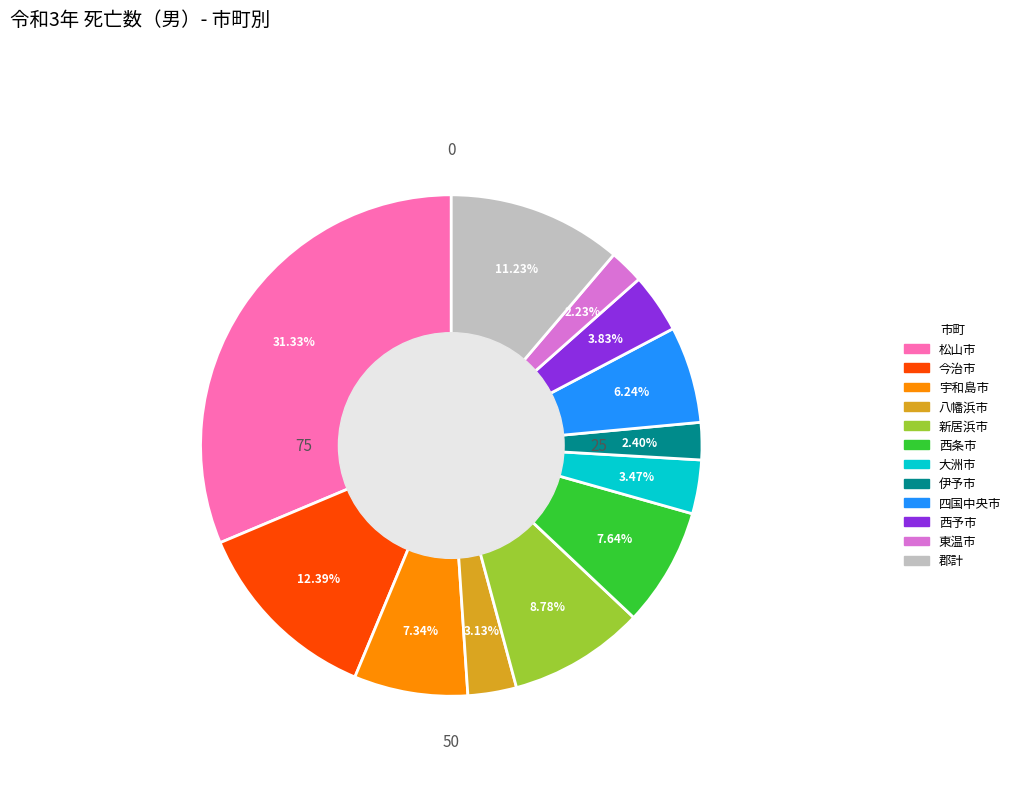

How many segments does this pie chart have?

12